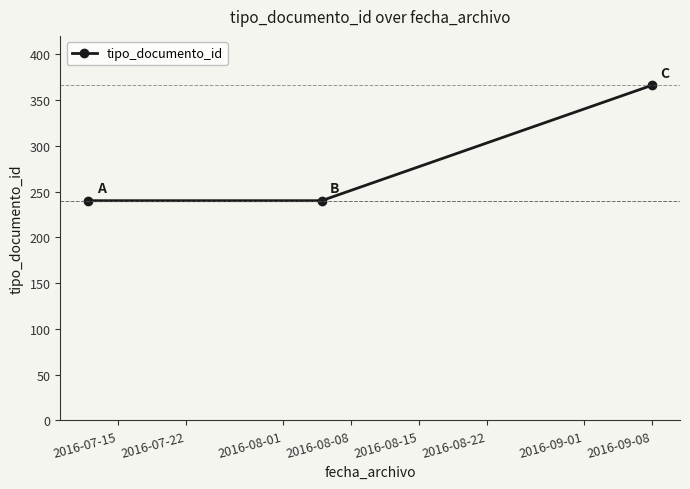

What is the minimum value shown in the chart?

240